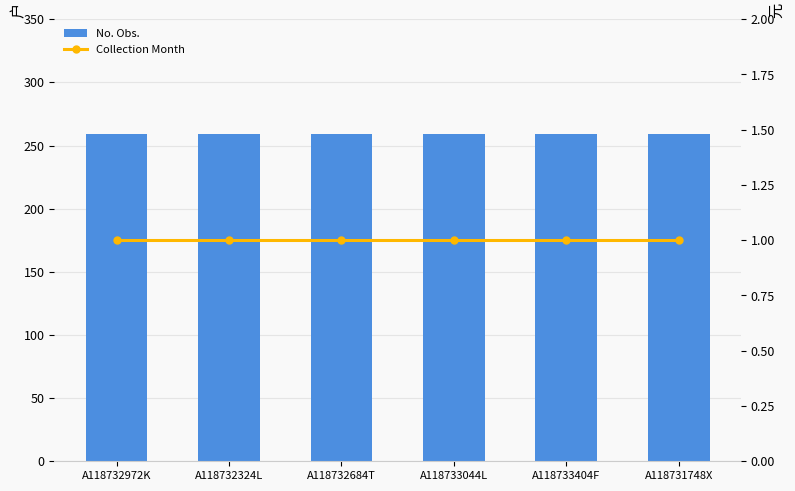

Which category has the highest value across all series?

A118732972K